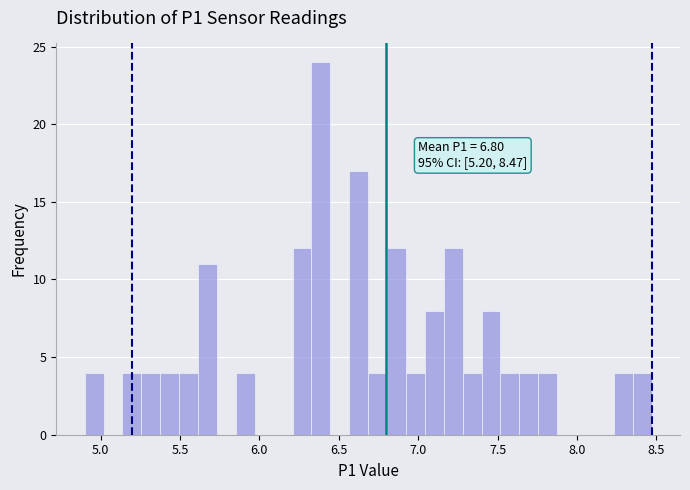

Read against the x-axis, roughly where is the centre of the tallest bar?

6.40